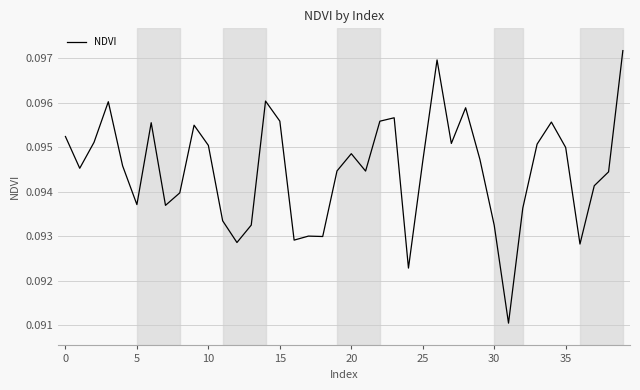

Count the number of data series in this chart.

1